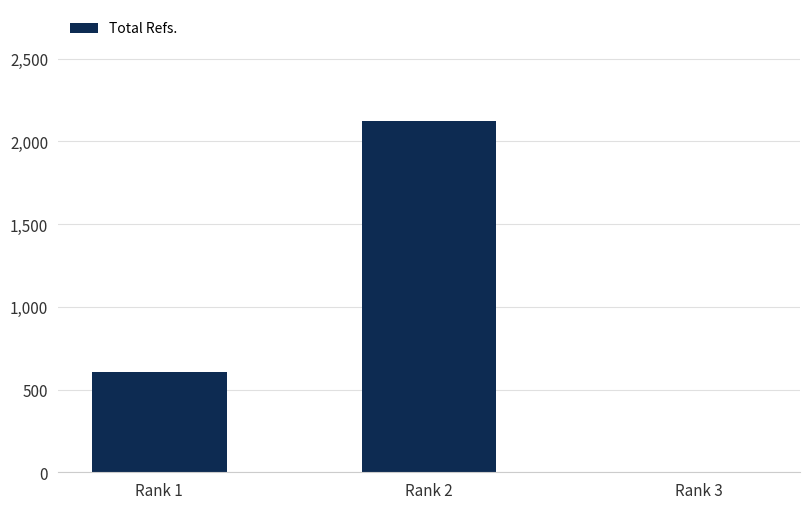

What is the maximum value shown in the chart?

2123